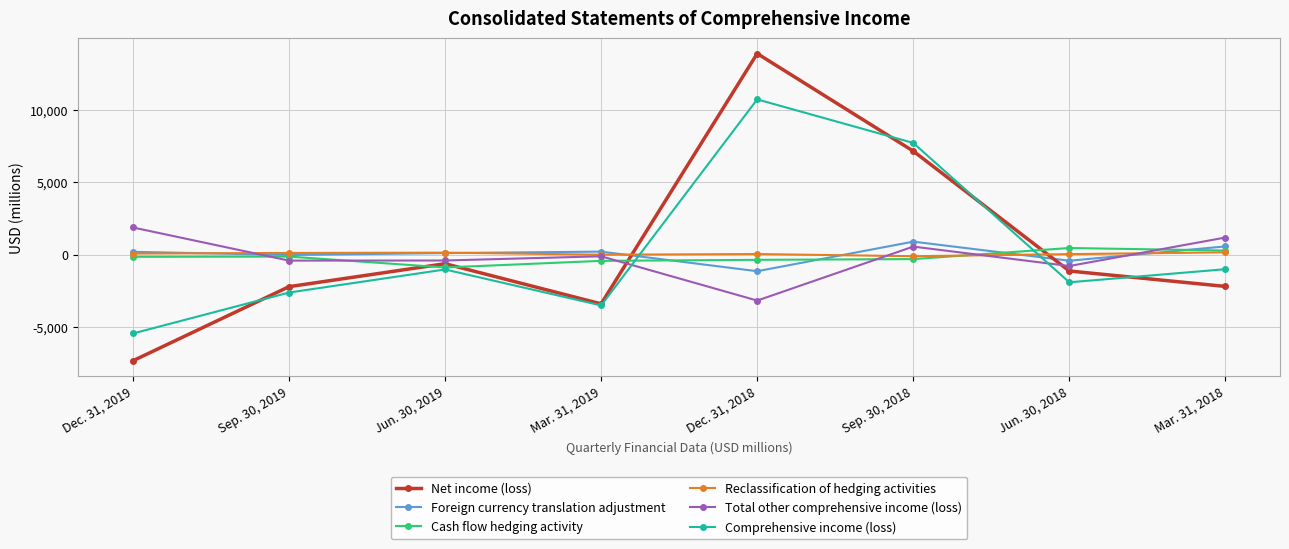

Between which two adjacent categories do Net income (loss) and Cash flow hedging activity first intersect?

Sep. 30, 2019 and Jun. 30, 2019